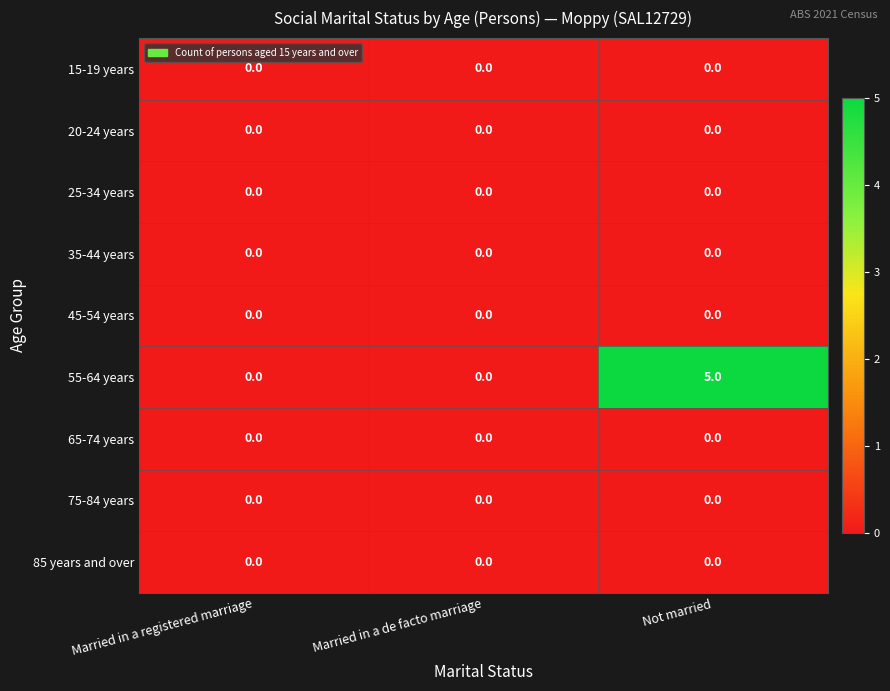

The 85 years and over series shows 0 at Married in a de facto marriage. True or false?

True